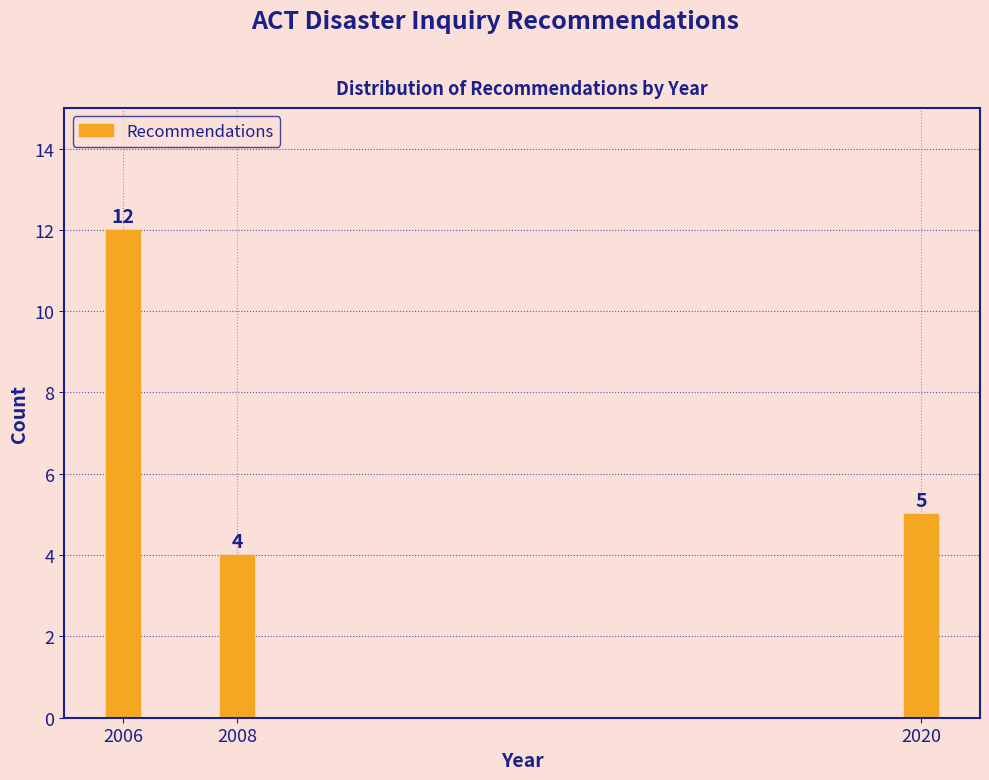

Reading left to right, transcribe all the data shown in this chart.

12	4	5